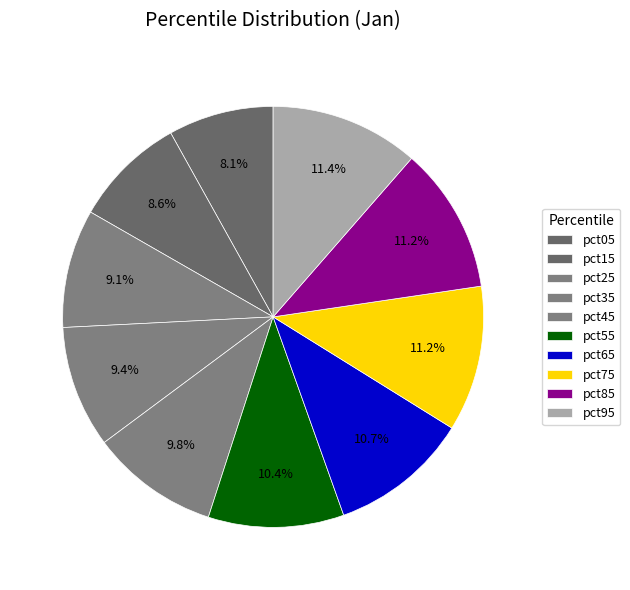

Count the number of slices in the pie.

10